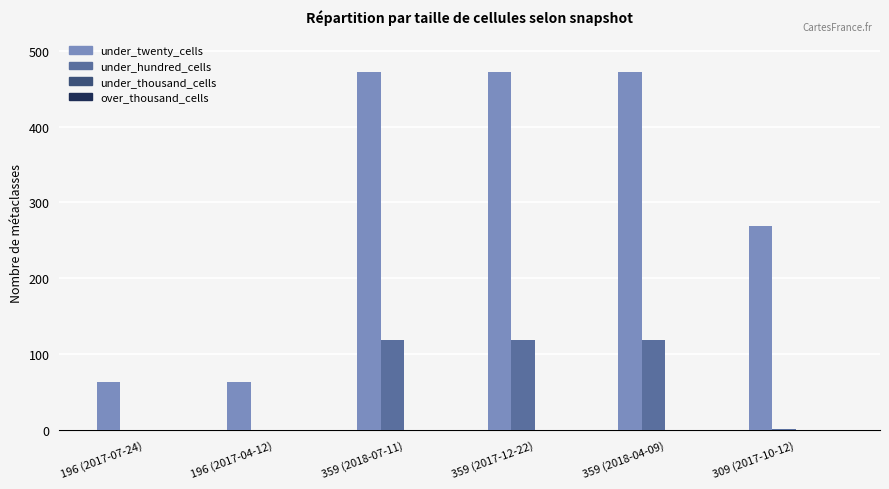

Which series has the widest spread of values?

under_twenty_cells